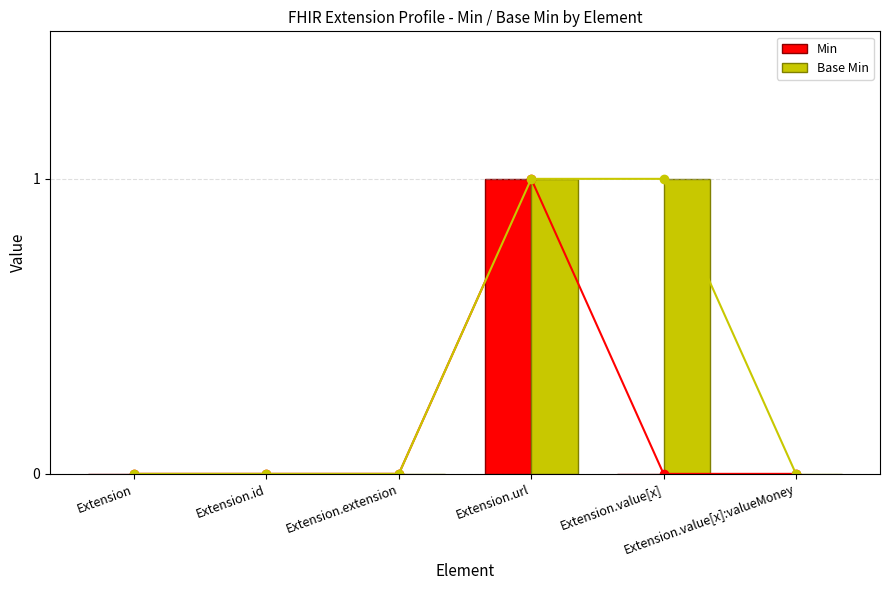

Reading left to right, list all the values displayed in this chart.

Min: 0	0	0	1	0	0
Base Min: 0	0	0	1	1	0